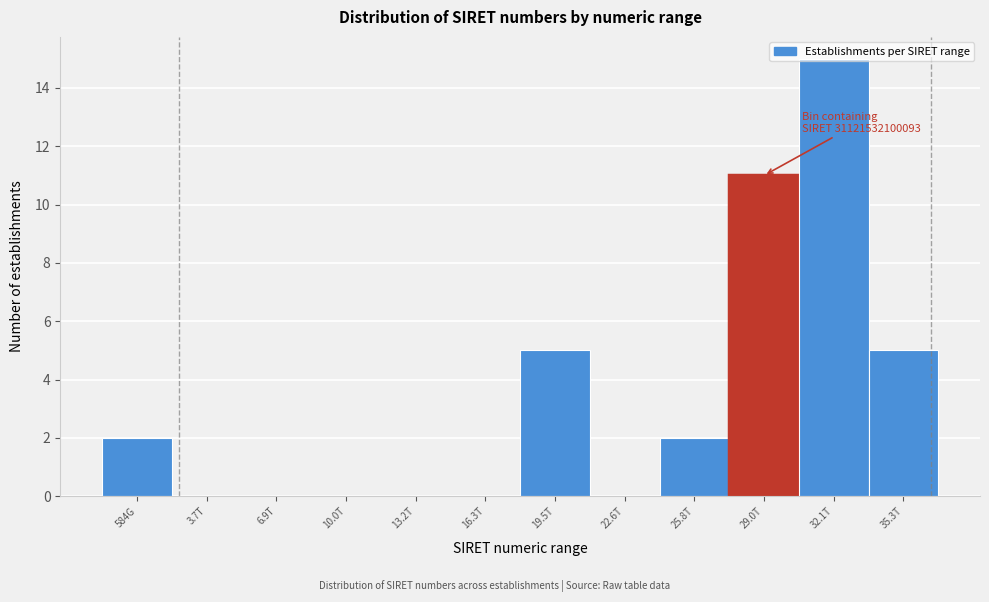

What value does the data have at 32.1T?

15